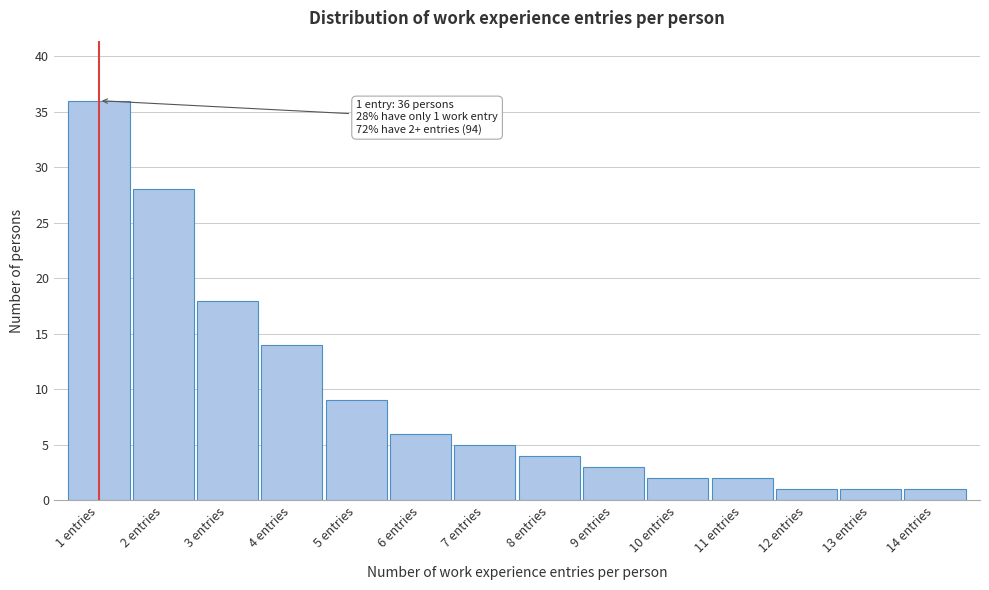

Reading right to left, extract all data points from this chart.

1	1	1	2	2	3	4	5	6	9	14	18	28	36